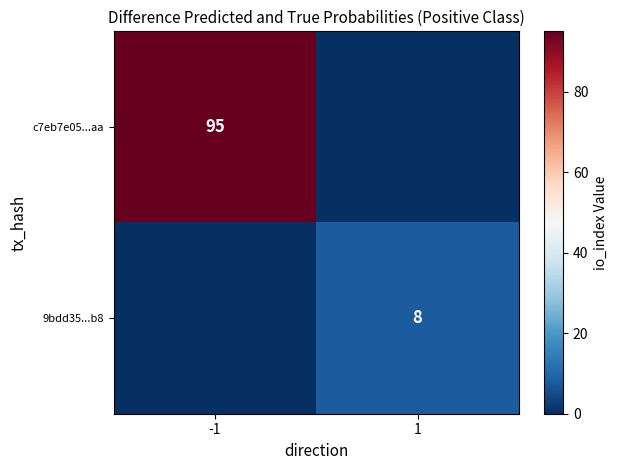

The 9bdd35...b8 series shows 2 at 1. True or false?

False